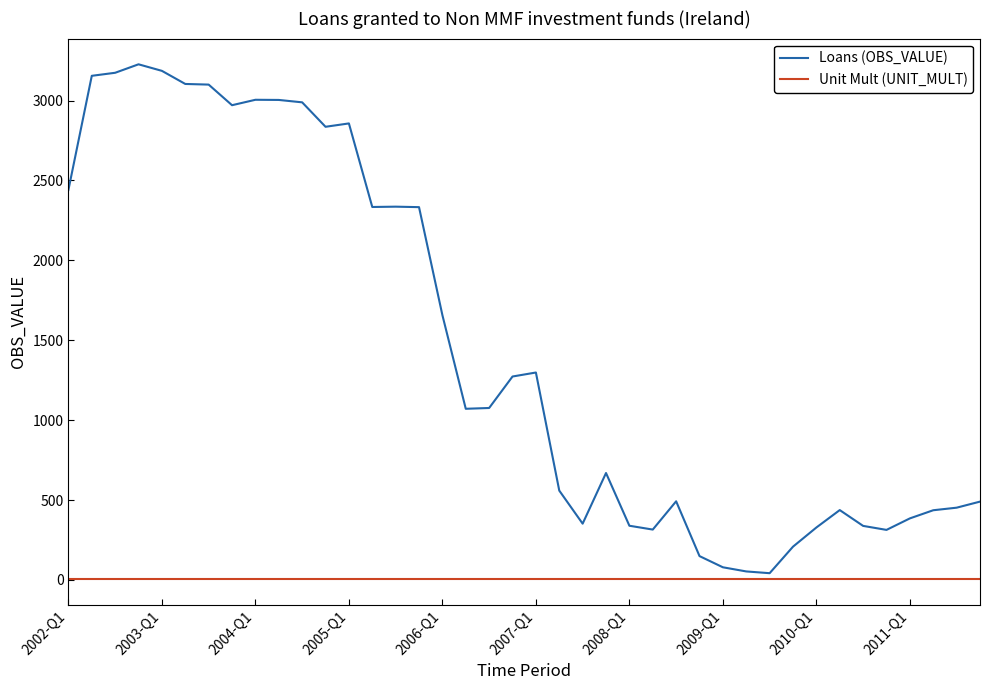

List the series in order of their overall mean, lowest first.

Unit Mult (UNIT_MULT), Loans (OBS_VALUE)